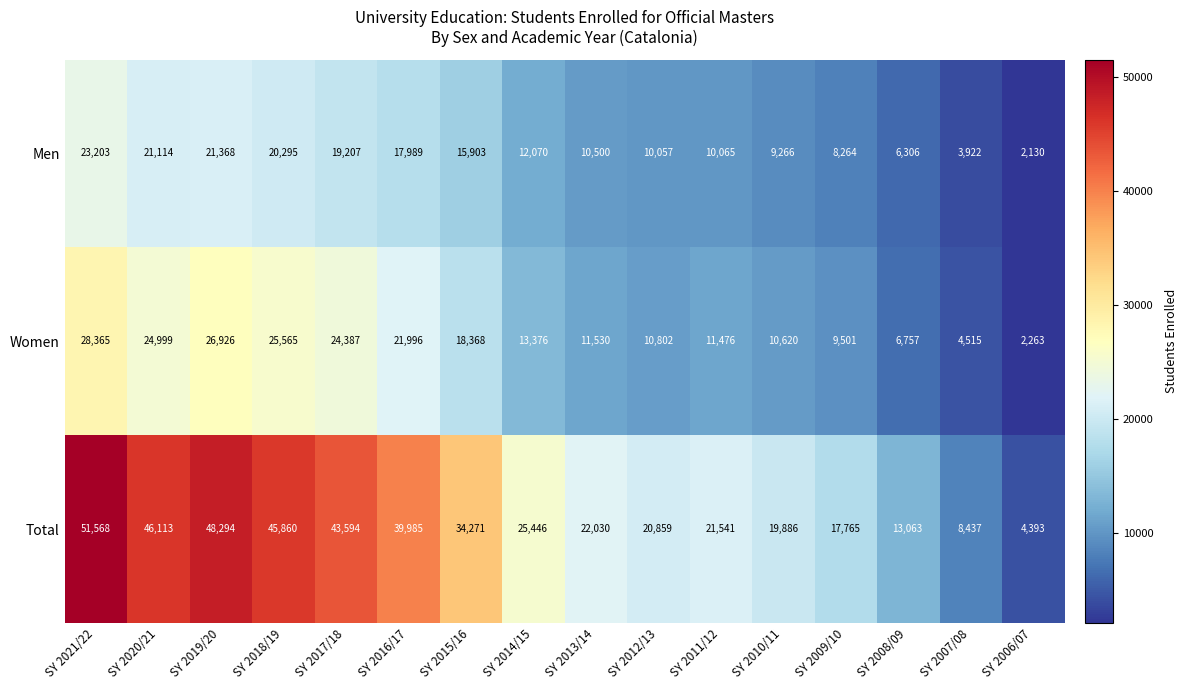

At which label does Women first exceed 13376?

SY 2021/22